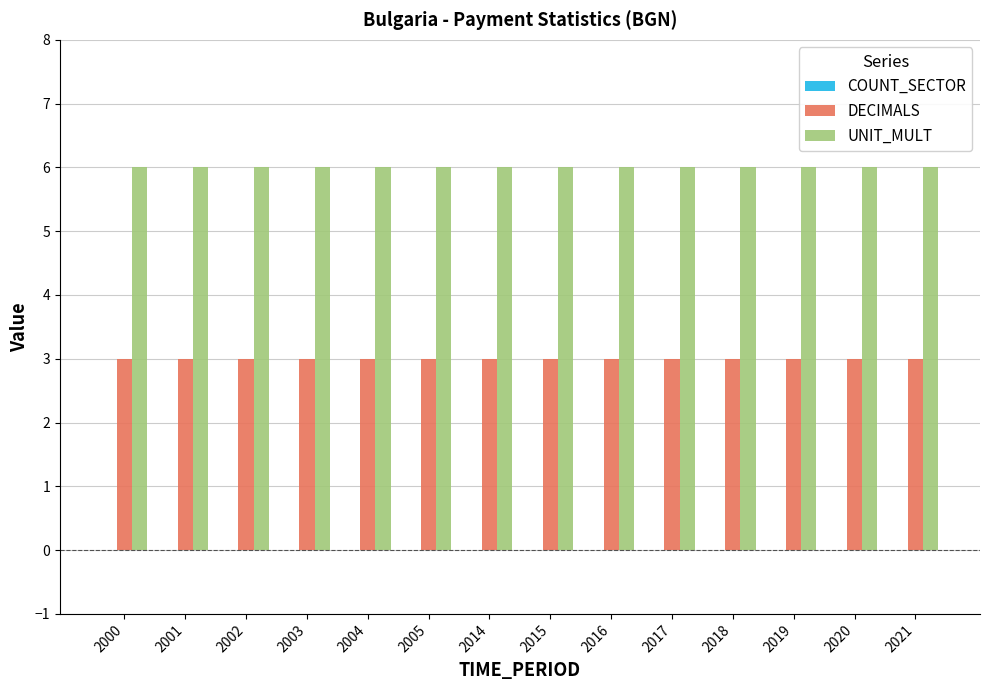

What is the spread (max minus min) of values at 2017?

3